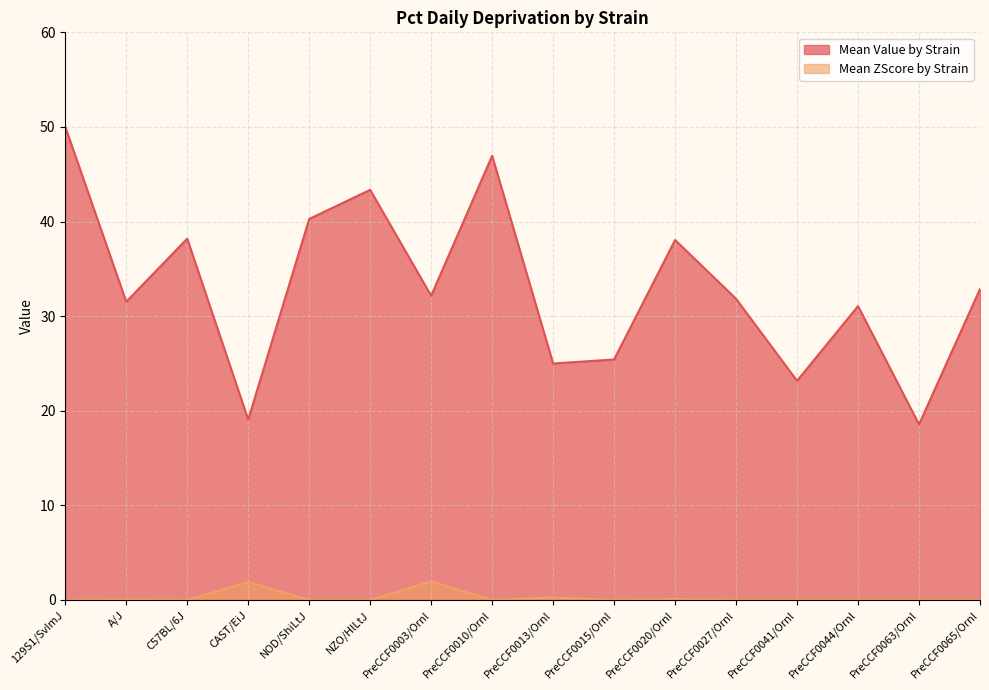

List the labels in order of value, largest first.

129S1/SvImJ, PreCCF0010/Ornl, NZO/HlLtJ, NOD/ShiLtJ, C57BL/6J, PreCCF0020/Ornl, PreCCF0065/Ornl, PreCCF0003/Ornl, PreCCF0027/Ornl, A/J, PreCCF0044/Ornl, PreCCF0015/Ornl, PreCCF0013/Ornl, PreCCF0041/Ornl, CAST/EiJ, PreCCF0063/Ornl